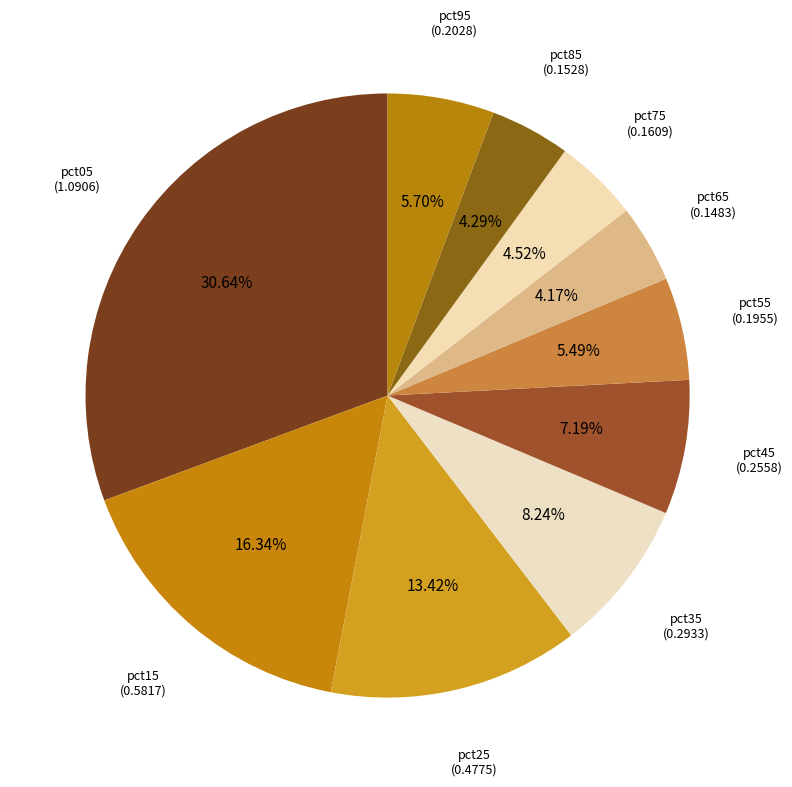

Count the number of slices in the pie.

10